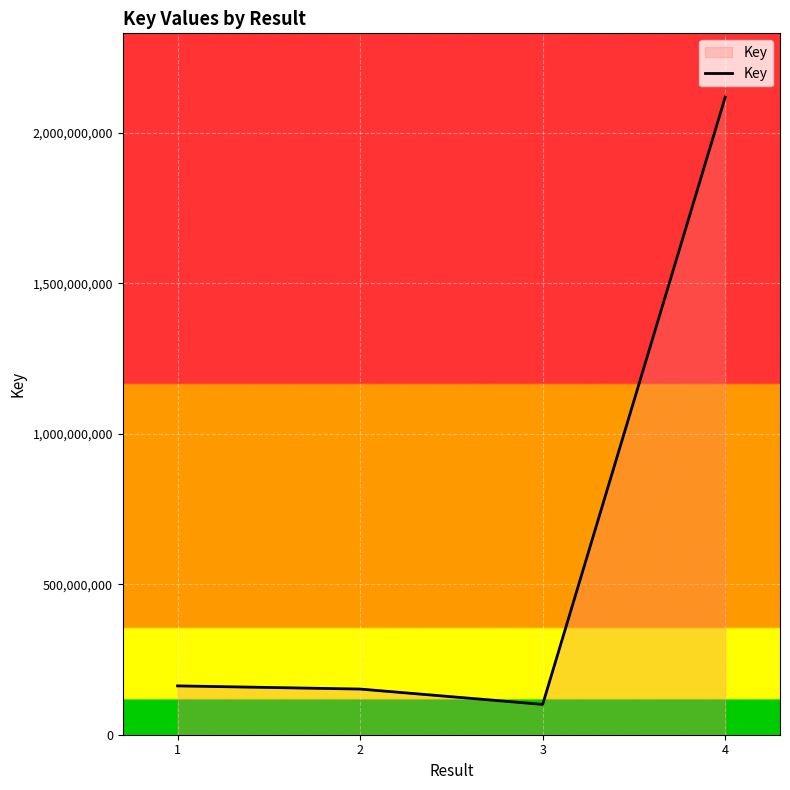

What is the difference between the values at 3 and 2?

50964642